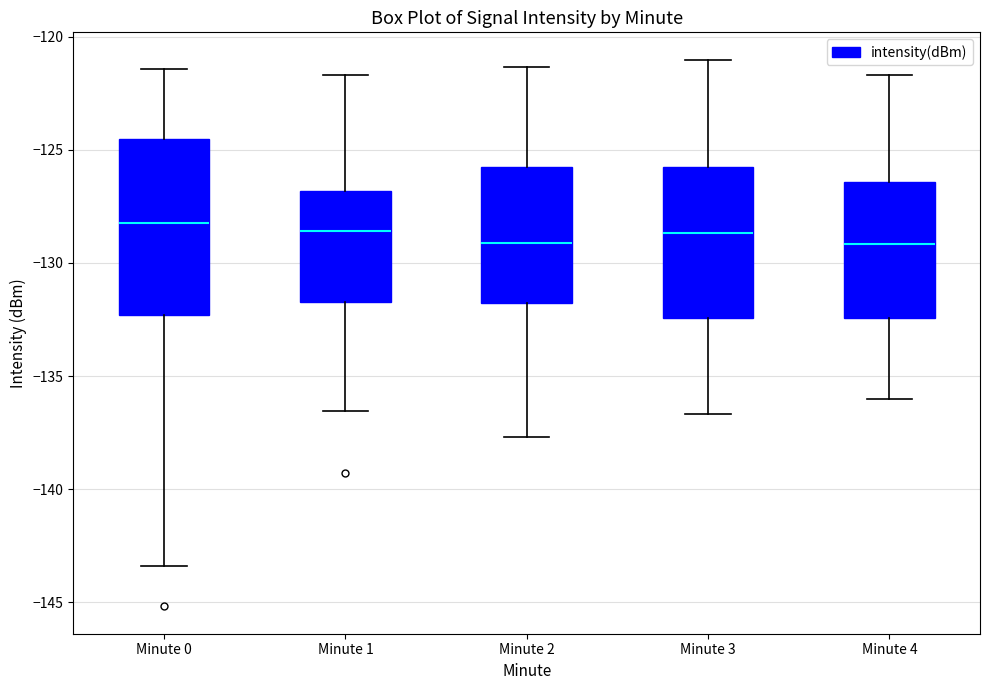

Reading left to right, transcribe this box plot: for each box, give where its median line is, the range the box spans, and where its two whiskers end, as read against the y-axis. The values are not printed on the chart, so give them approximately, as read against the axis.

Minute 0: median -128.5, box -132.5 to -124.5, whiskers -143.5 to -121.5
Minute 1: median -128.5, box -131.5 to -127.0, whiskers -136.5 to -121.5
Minute 2: median -129.0, box -132.0 to -126.0, whiskers -137.5 to -121.5
Minute 3: median -128.5, box -132.5 to -126.0, whiskers -136.5 to -121.0
Minute 4: median -129.0, box -132.5 to -126.5, whiskers -136.0 to -121.5